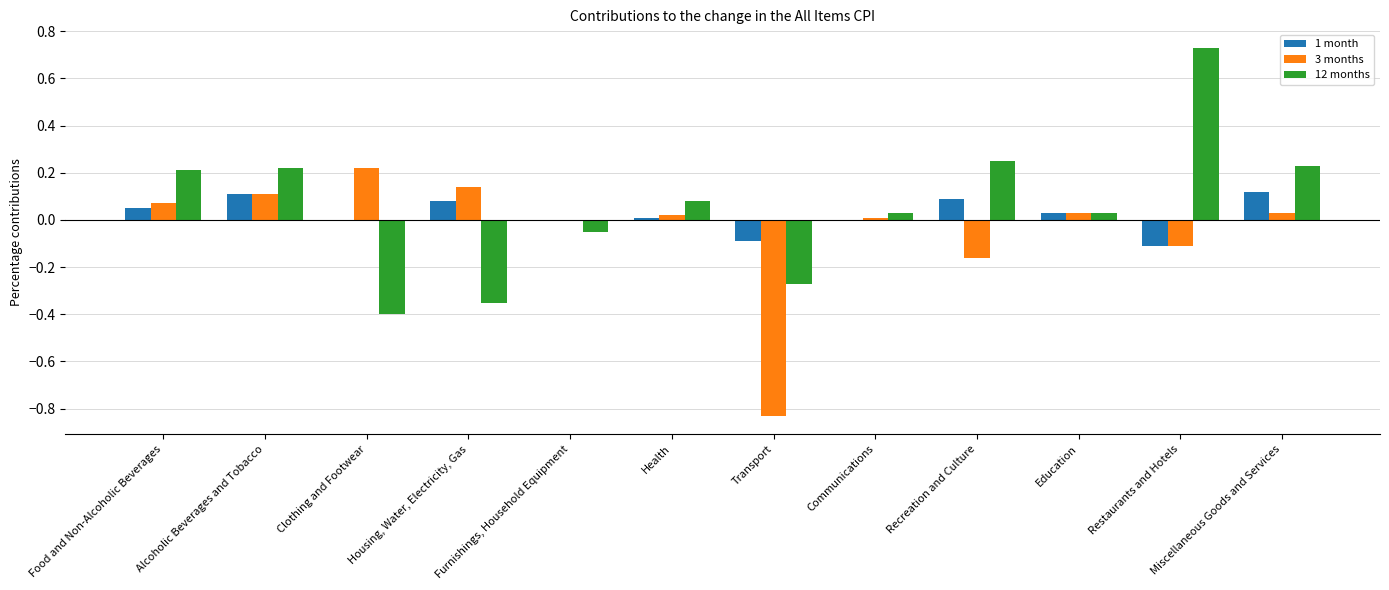

Is it true that 12 months equals 0.0 at Education?

True